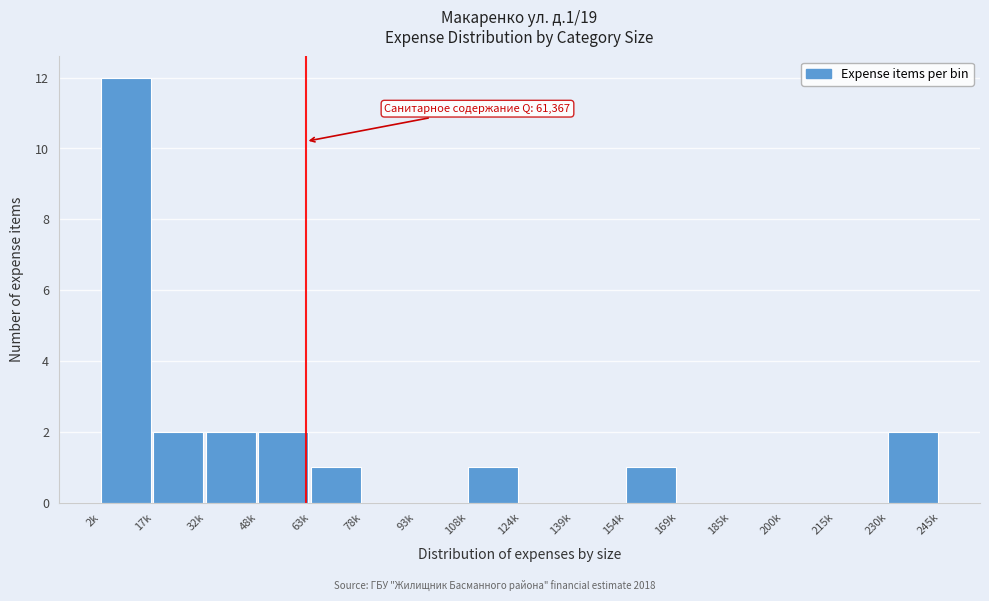

Reading left to right, list all the values displayed in this chart.

2k=12	17k=2	32k=2	48k=2	63k=1	78k=0	93k=0	108k=1	124k=0	139k=0	154k=1	169k=0	185k=0	200k=0	215k=0	230k=2